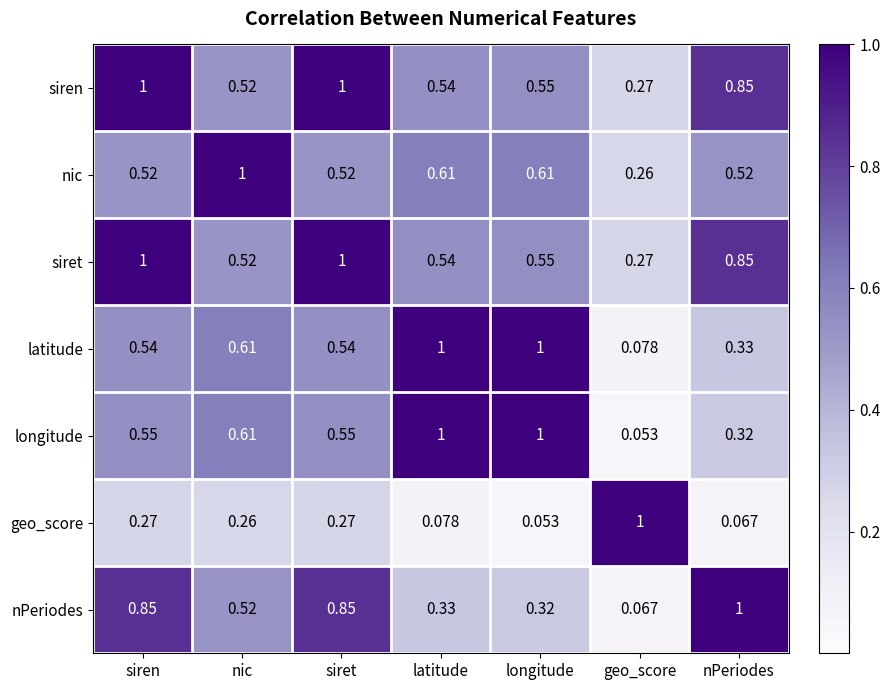

Which series changed the most between siren and geo_score?

nPeriodes